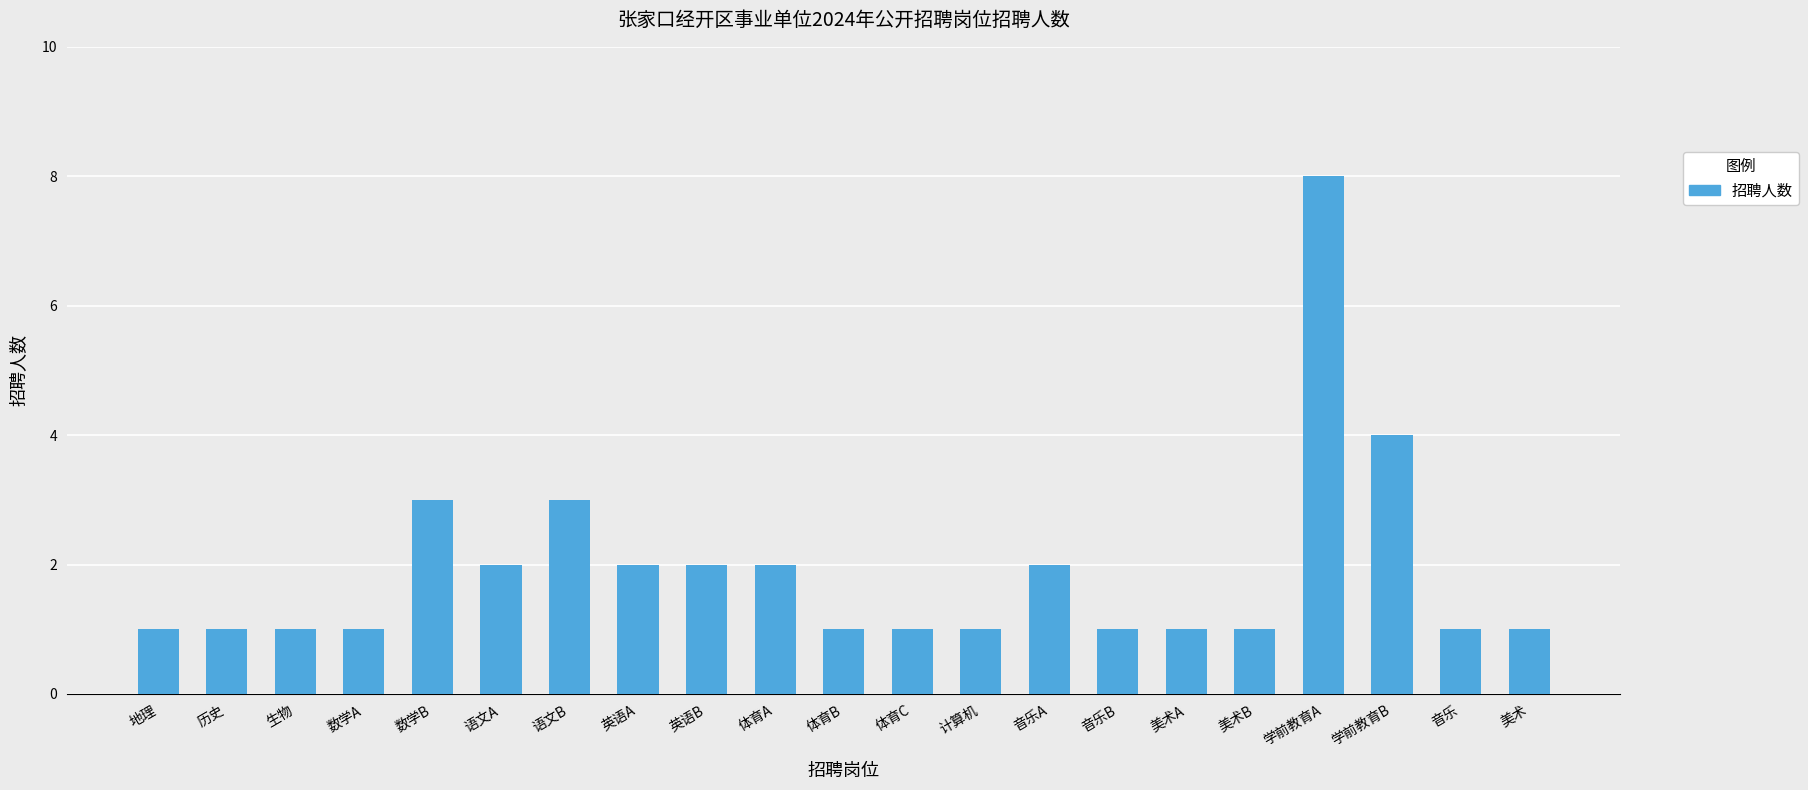

What value does the data have at 数学B?

3